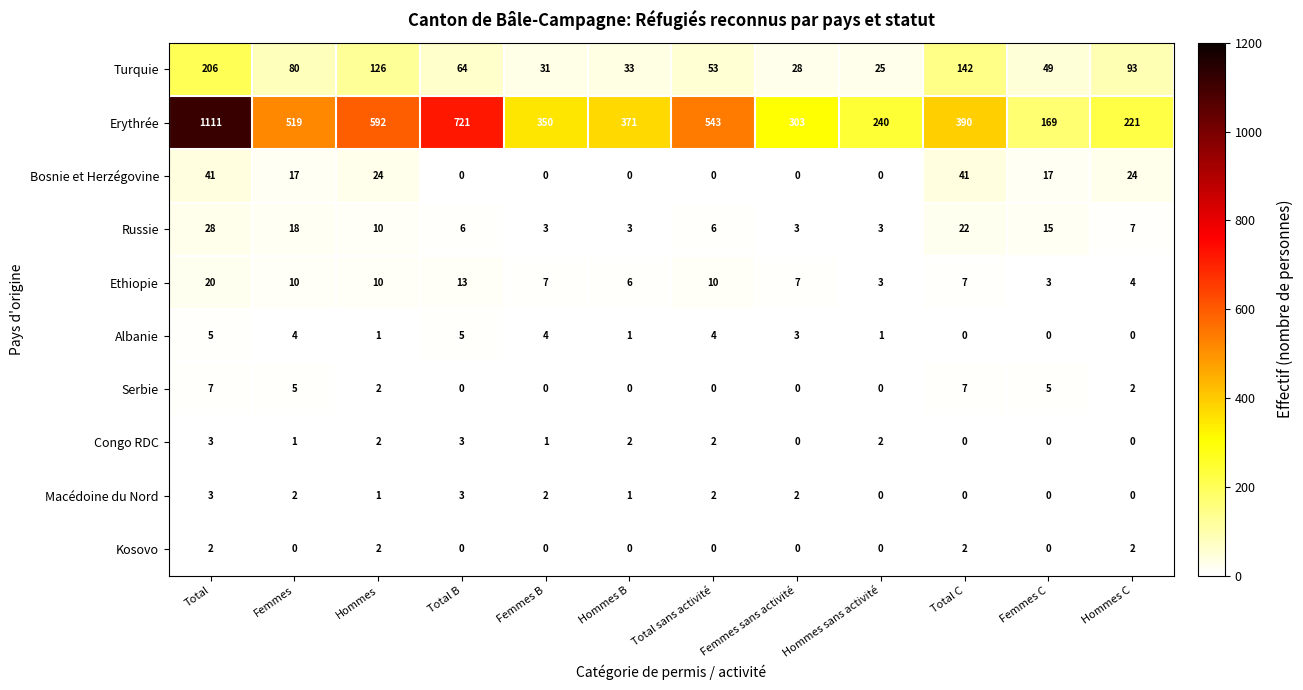

Where does the Congo RDC series first go above 2?

Total